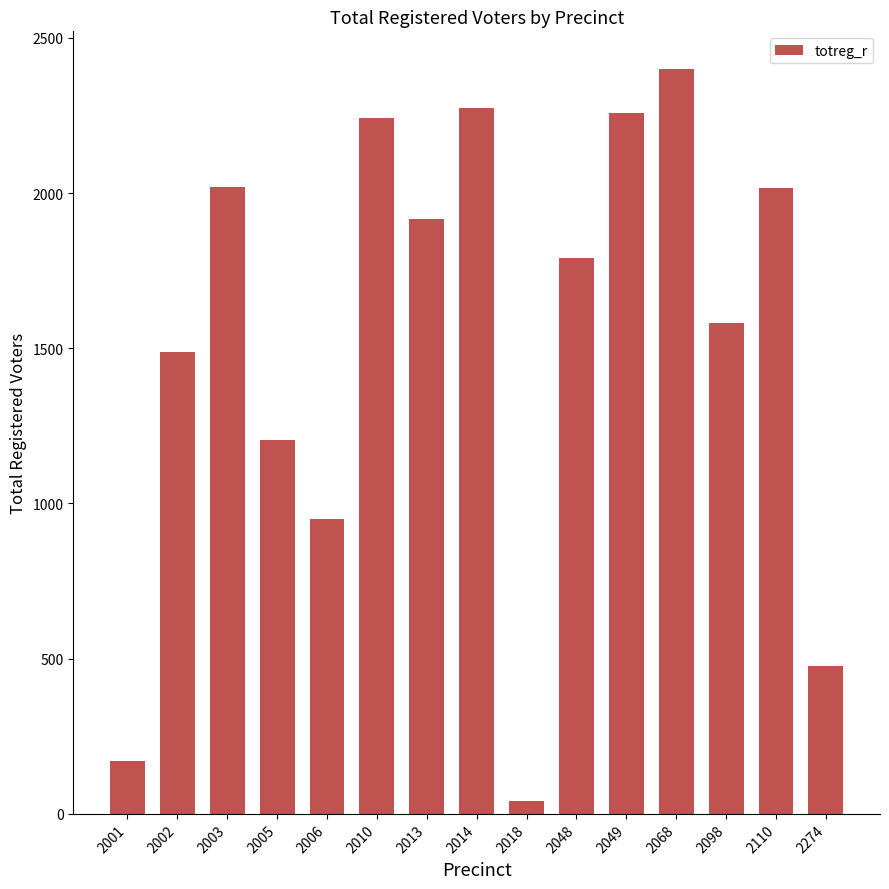

What is the sum of all values?

22824